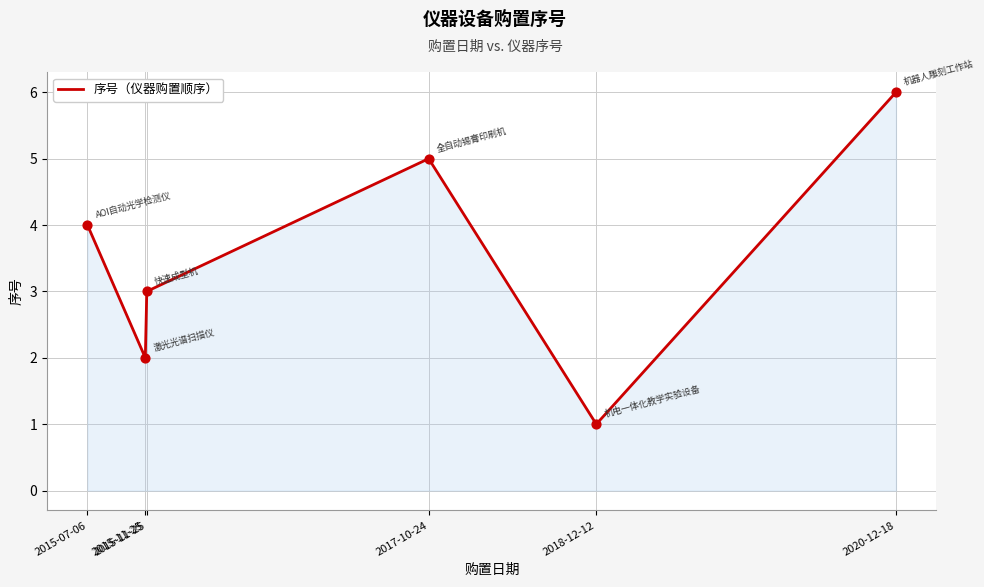

How many values are below 4?

3